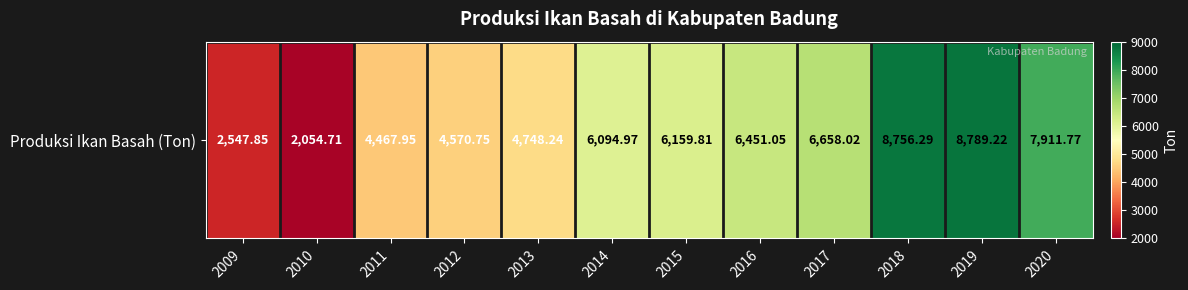

What is the average value?

5767.6